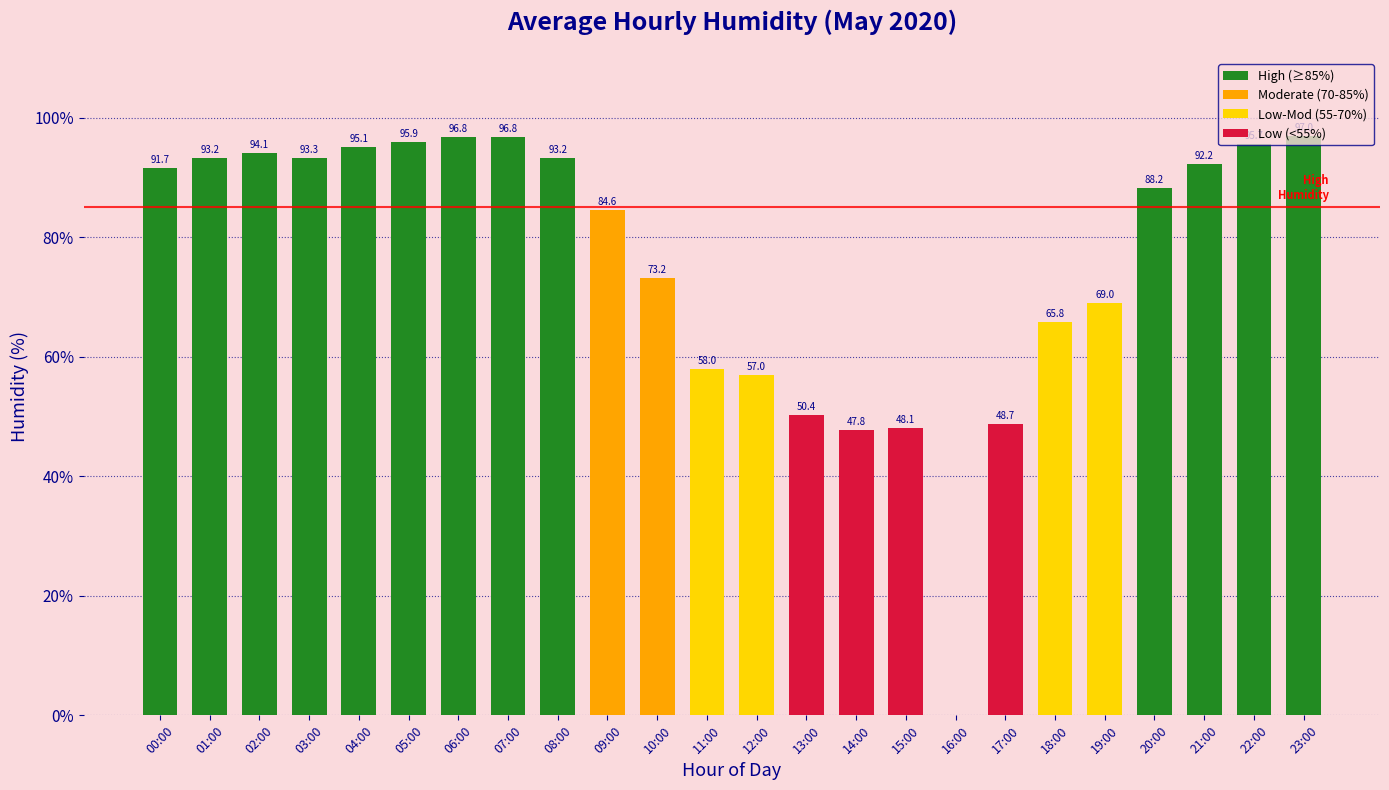

Read the value at 14:00.

47.8